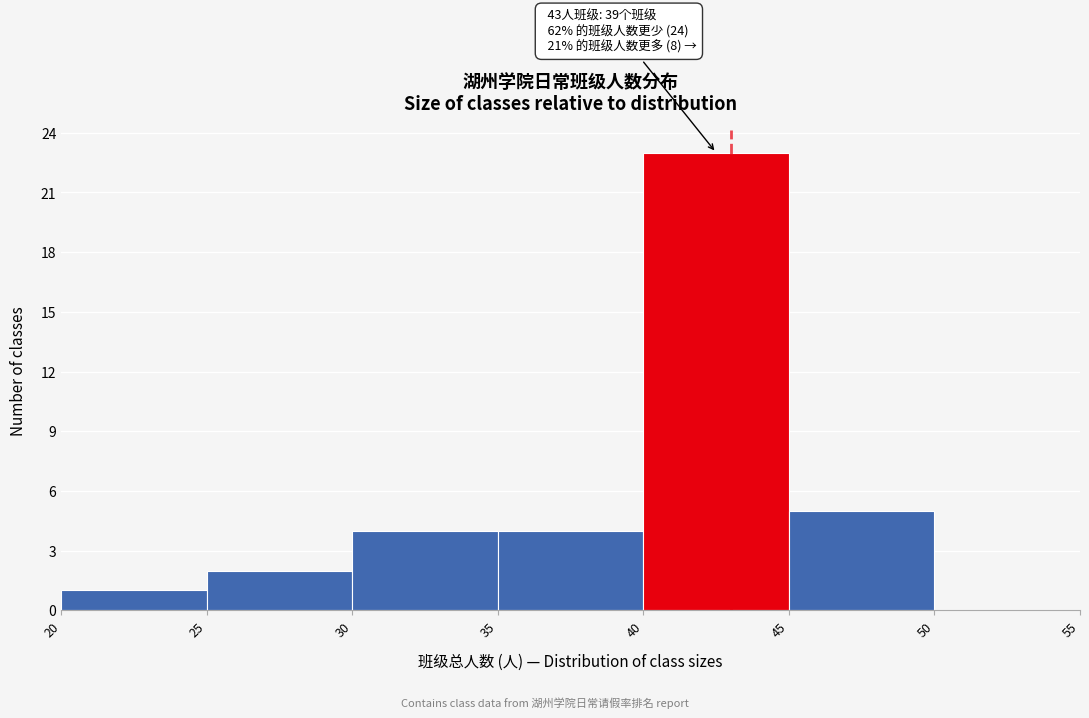

Which range on the x-axis has the tallest bar?

40 to 45